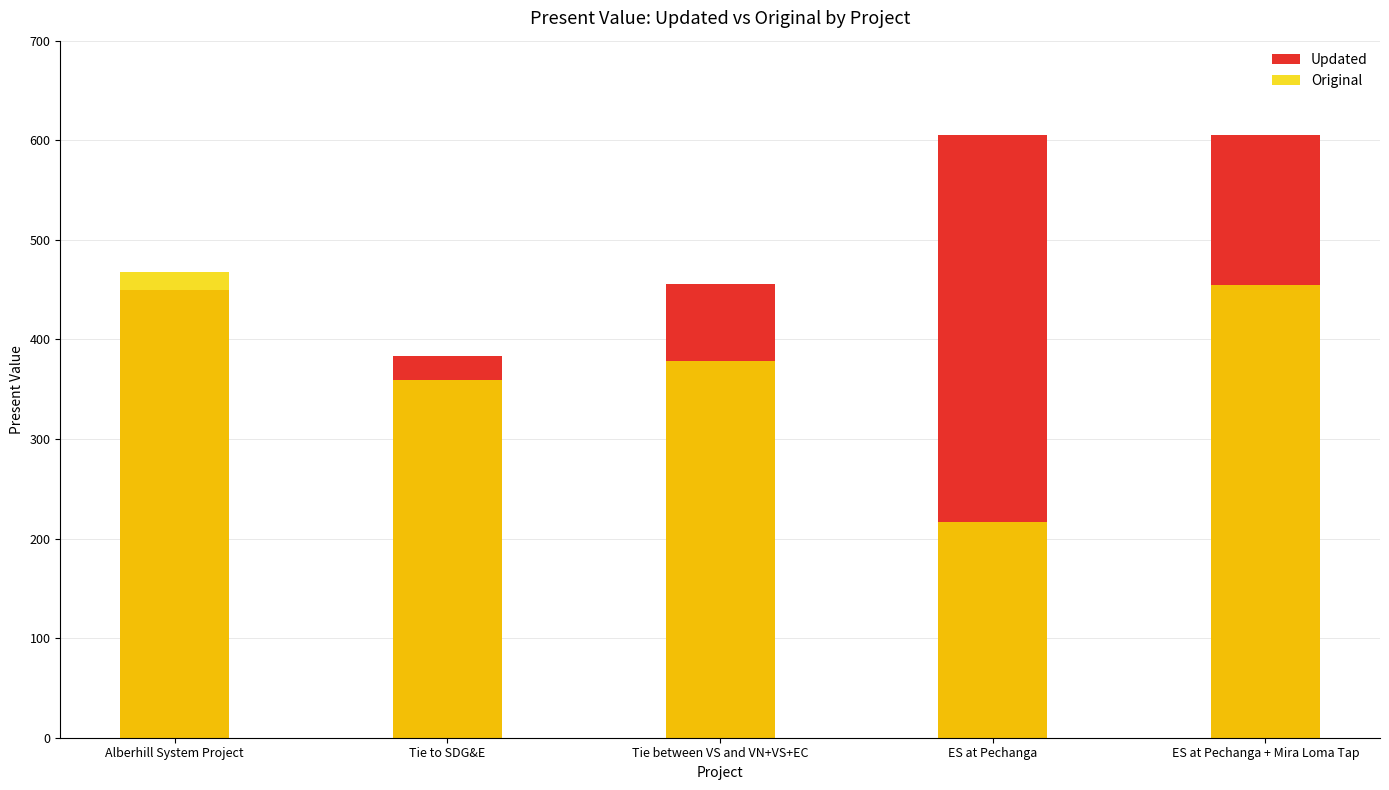

At which category does the chart reach its peak across all series?

ES at Pechanga + Mira Loma Tap